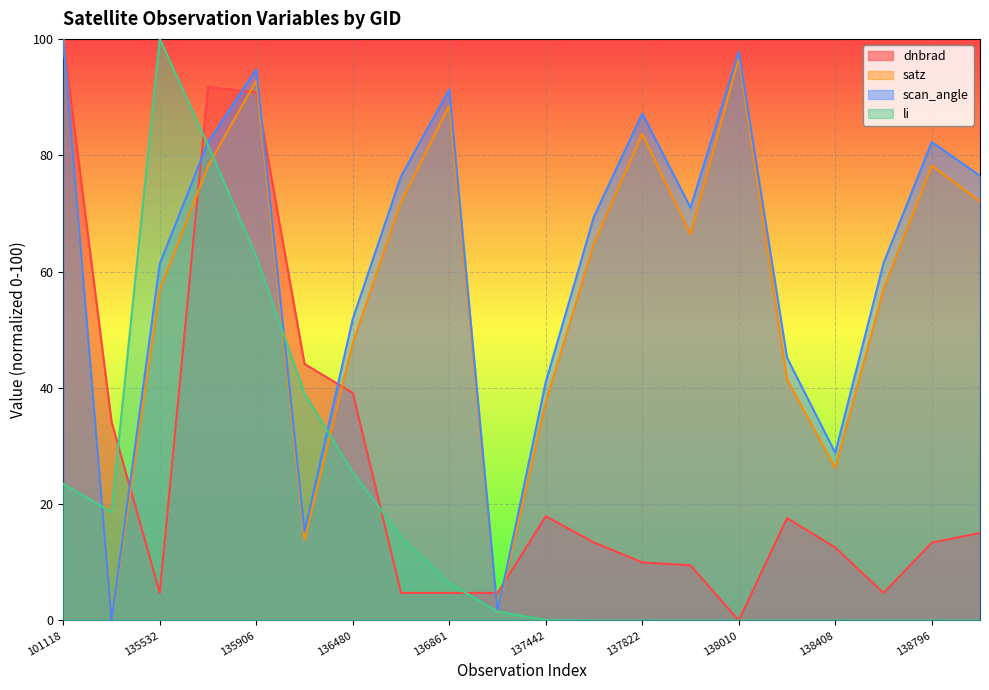

What are all the series names shown in the legend?

dnbrad, satz, scan_angle, li